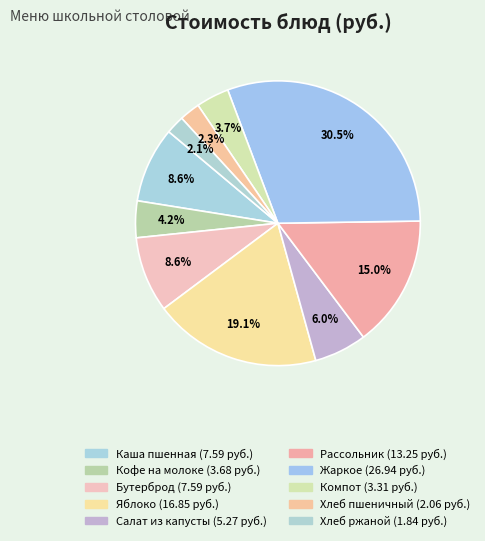

How many slices are in this pie chart?

10